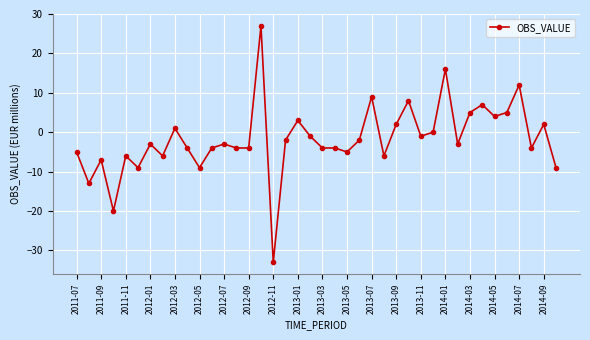

True or false: there are more than 0 points higher than both neighbors.

True